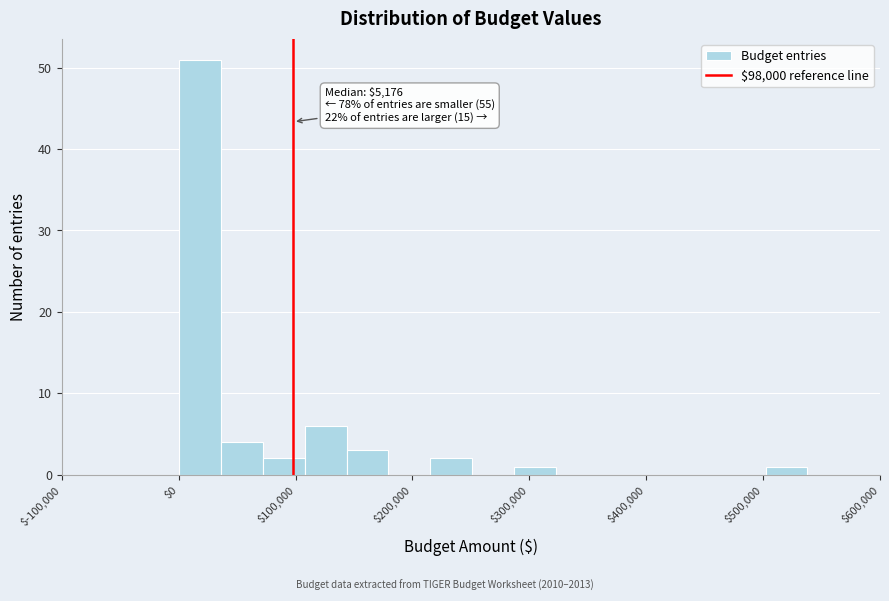

Around what value on the x-axis is the tallest bar? Give the approximate position of its centre, as read against the axis.

20000